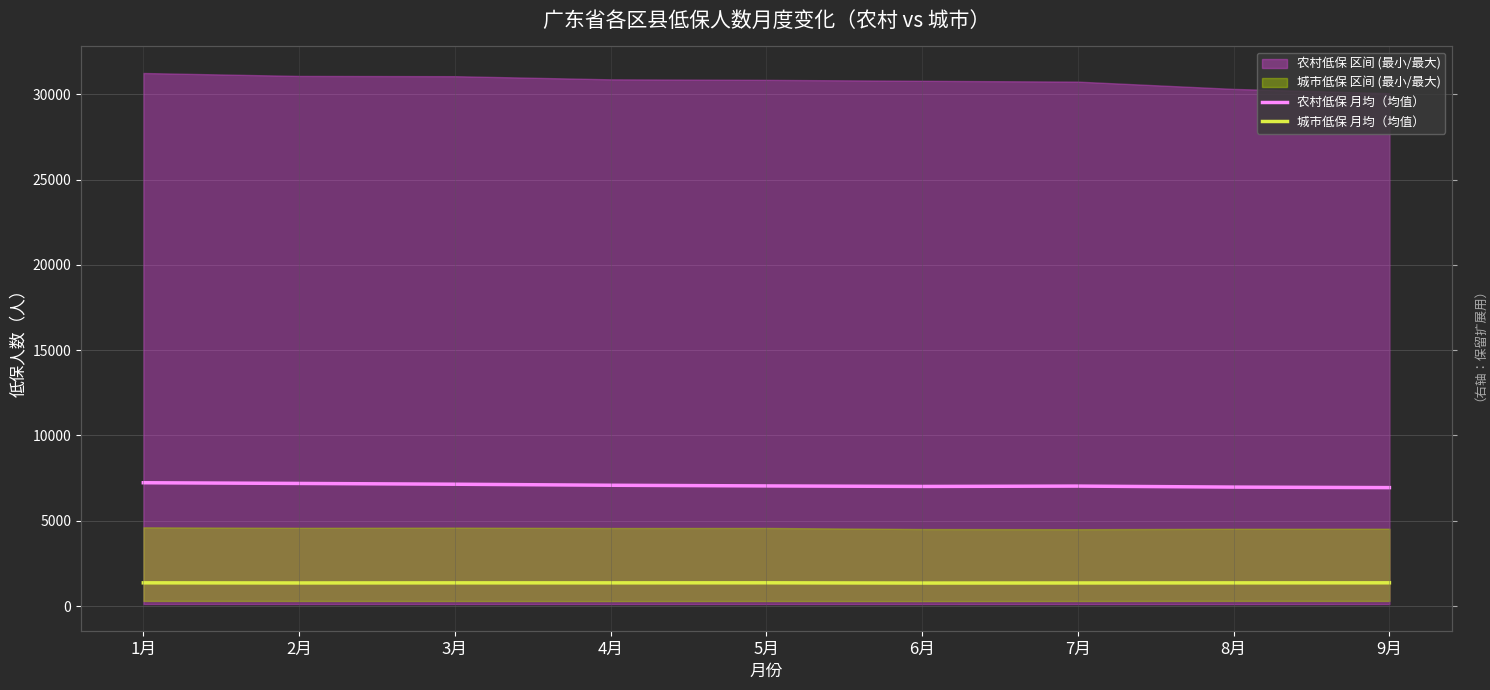

The 城市低保 月均（均值） series shows 2210.4 at 4月. True or false?

False